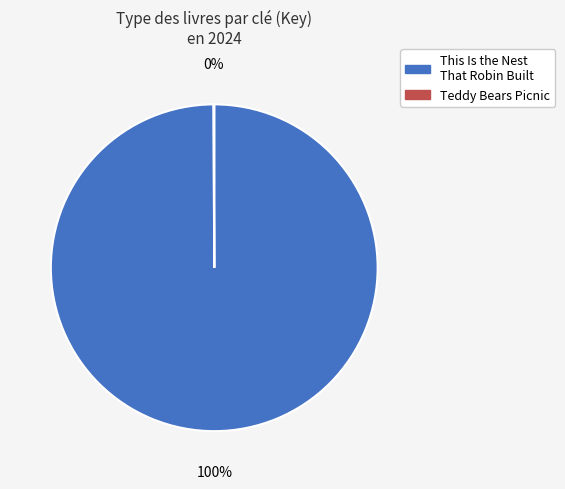

Is it true that This Is the Nest That Robin Built is 100% of the pie?

True